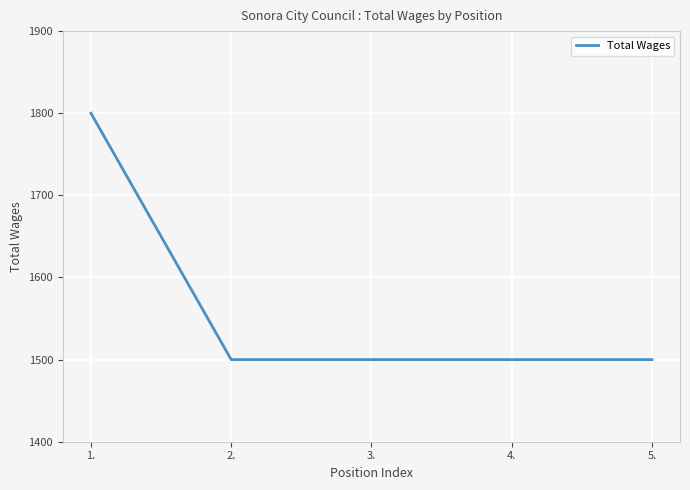

Is it true that the value at 4. is 597?

False